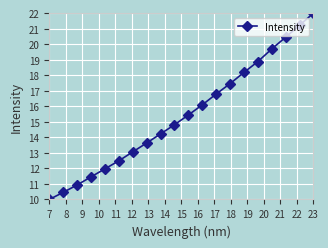

What is the greatest value displayed?

22.0